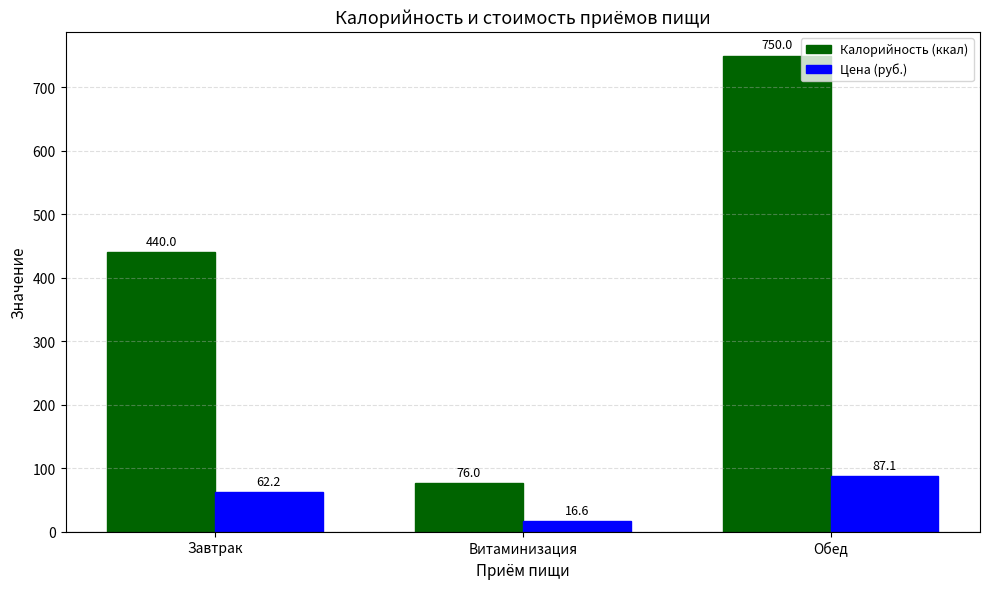

What is the average value of the Калорийность (ккал) series?

422.0